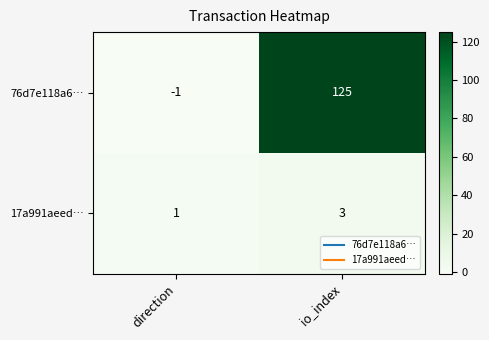

Count the number of categories in the chart.

2